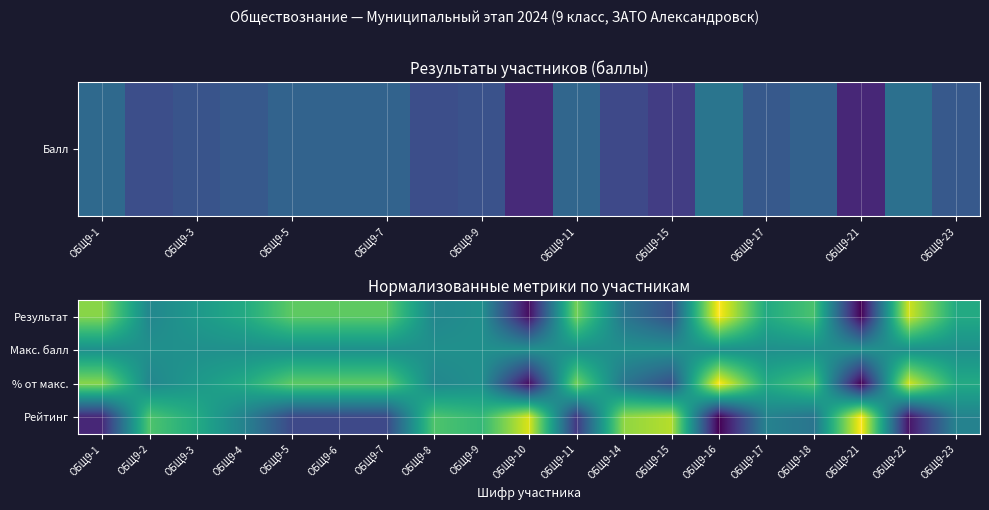

What is the maximum value shown in the chart?

1.0